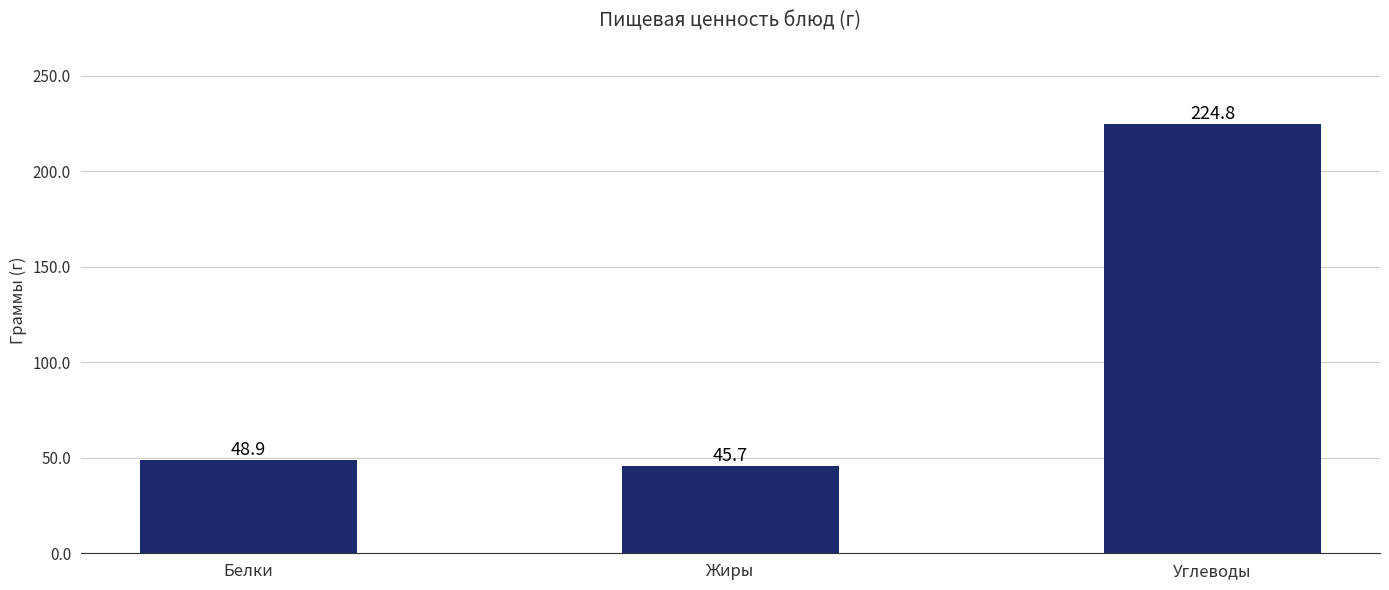

Reading right to left, what are all the values shown in this chart?

Углеводы=224.8	Жиры=45.7	Белки=48.9